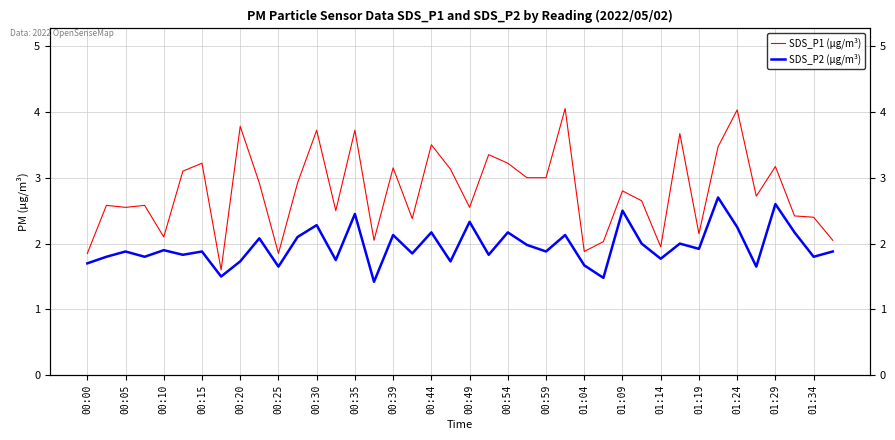

At which label does SDS_P1 (µg/m³) first exceed 2?

00:05